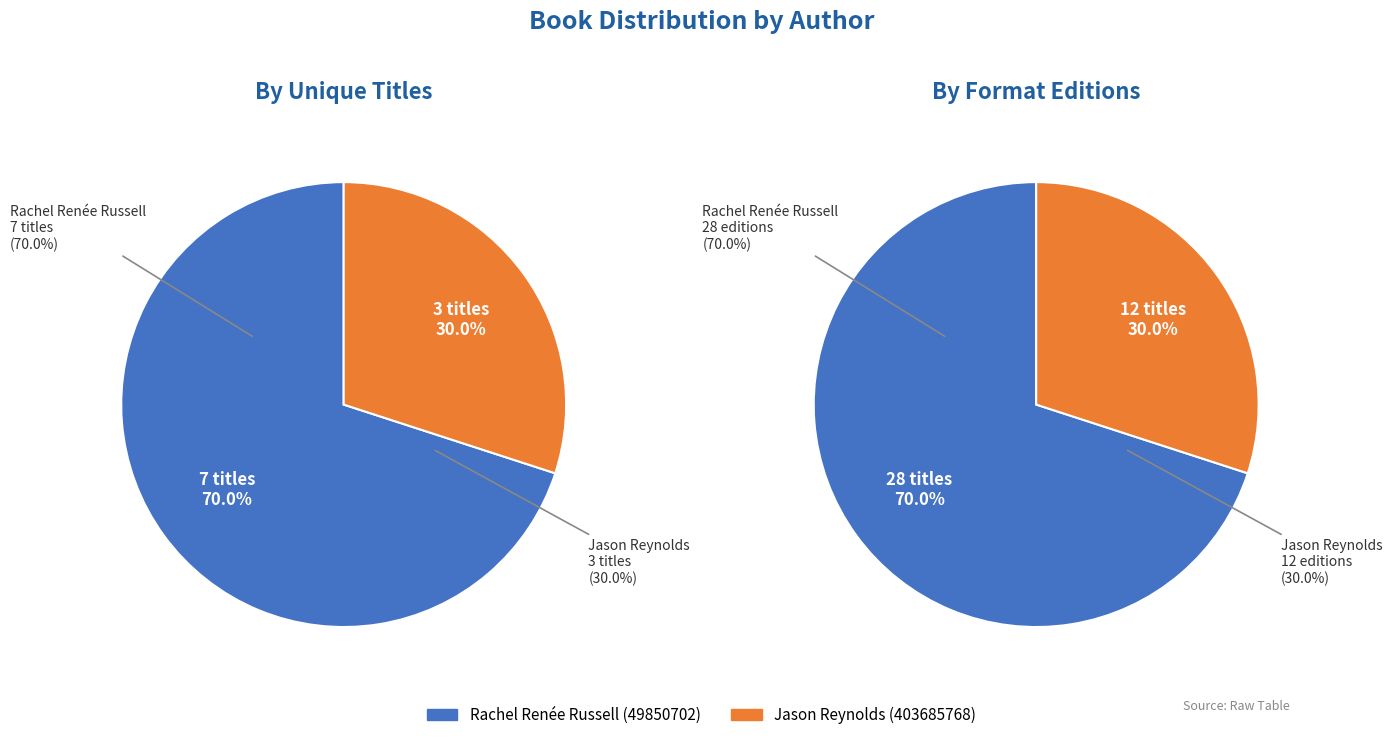

Count the number of slices in the pie.

2